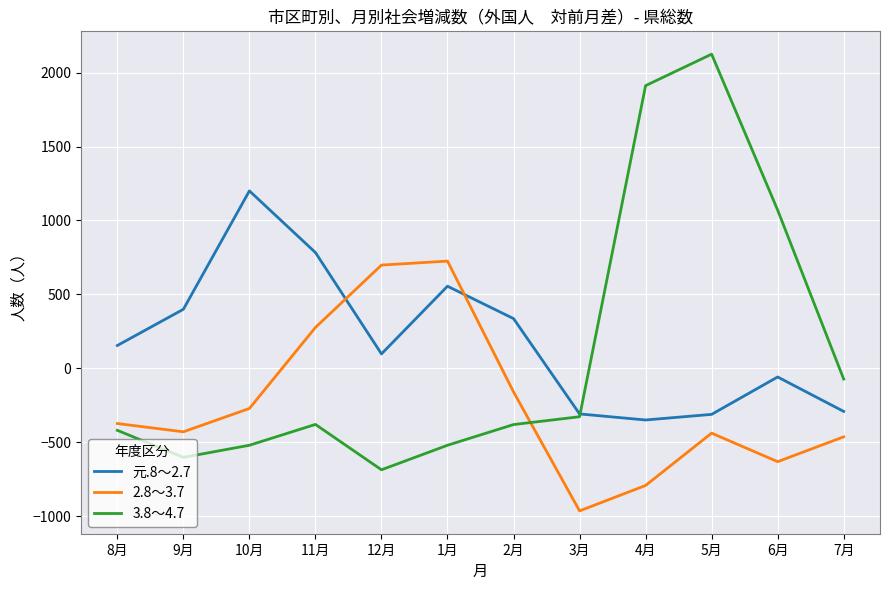

The value of 元.8～2.7 at 4月 is -350. True or false?

True